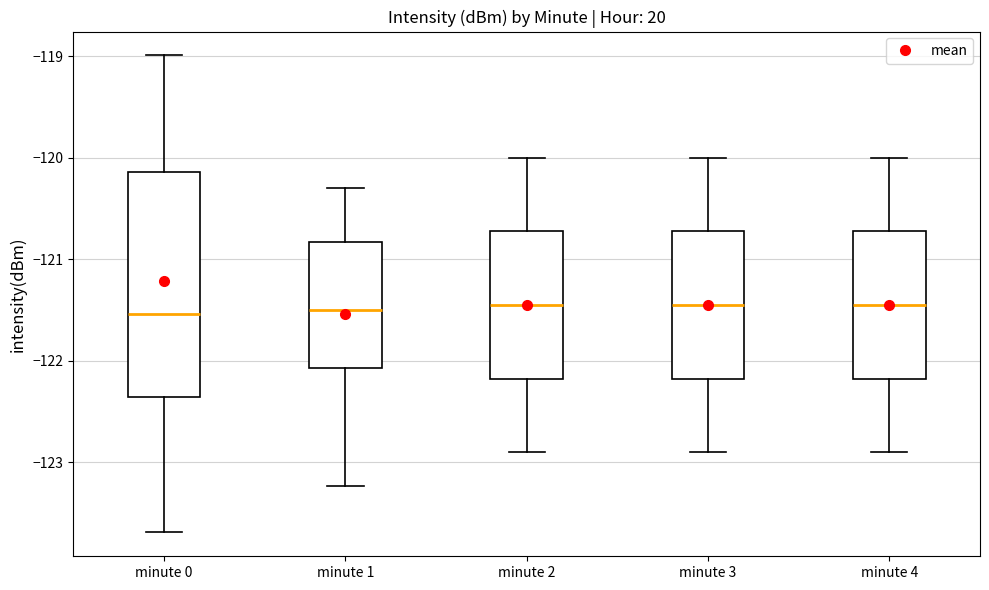

Reading left to right, transcribe this box plot: for each box, give where its median line is, the range the box spans, and where its two whiskers end, as read against the y-axis. The values are not printed on the chart, so give them approximately, as read against the axis.

minute 0: median -121.5, box -122.4 to -120.1, whiskers -123.7 to -119.0
minute 1: median -121.5, box -122.1 to -120.8, whiskers -123.2 to -120.3
minute 2: median -121.4, box -122.2 to -120.7, whiskers -122.9 to -120.0
minute 3: median -121.4, box -122.2 to -120.7, whiskers -122.9 to -120.0
minute 4: median -121.4, box -122.2 to -120.7, whiskers -122.9 to -120.0